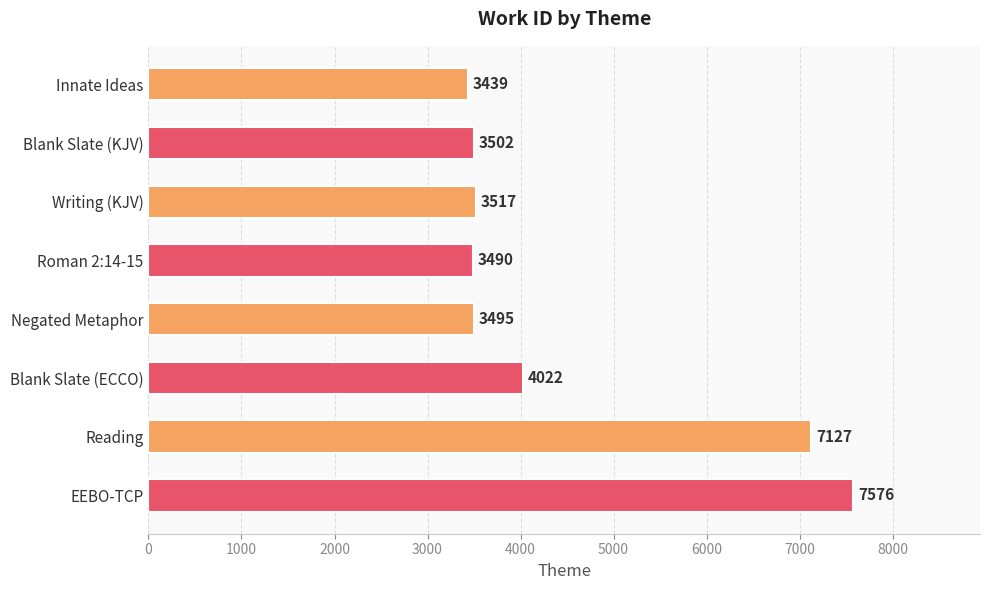

Reading bottom to top, transcribe all the data shown in this chart.

7576	7127	4022	3495	3490	3517	3502	3439